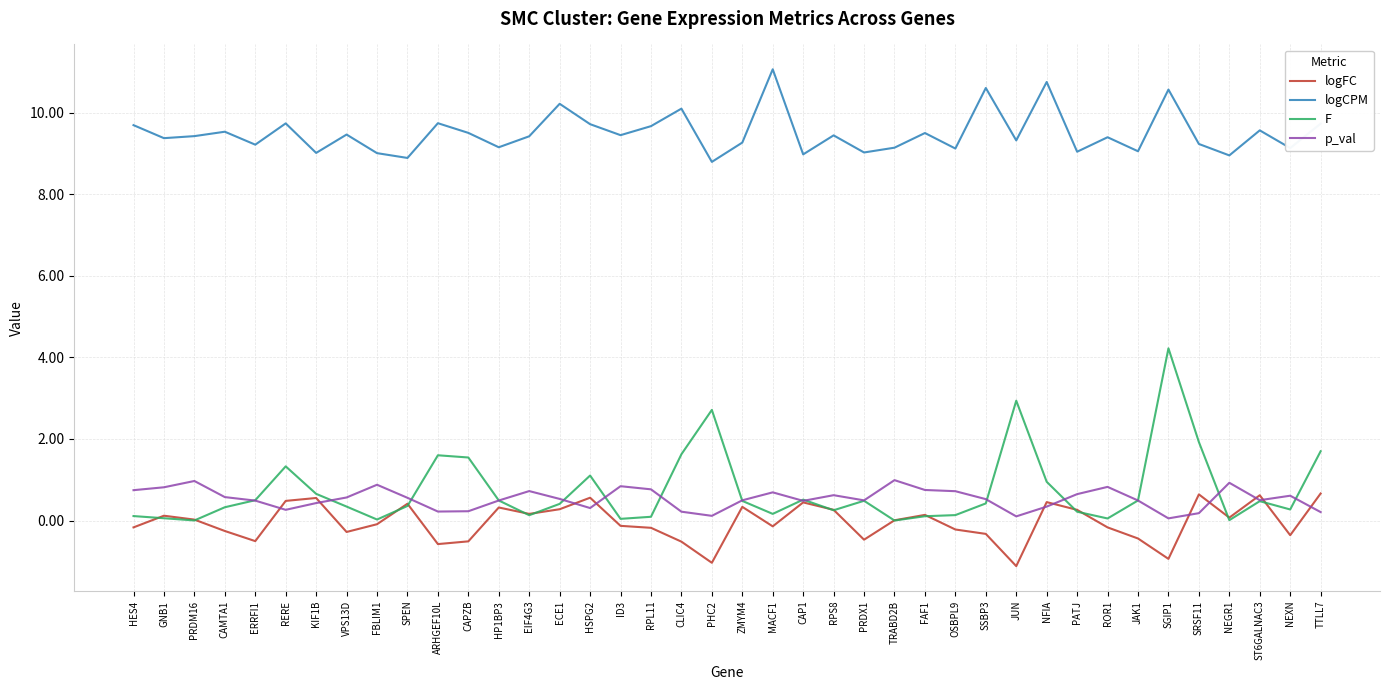

True or false: p_val and logCPM cross at least once.

False